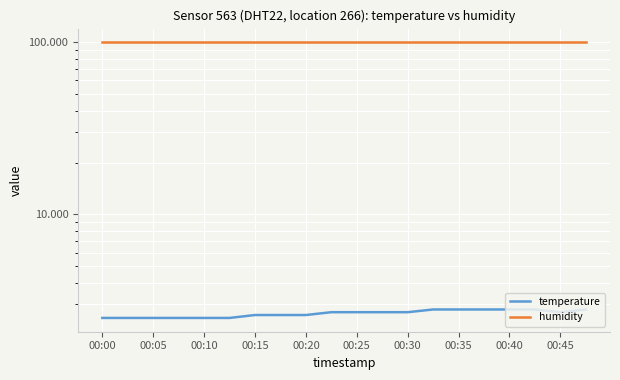

In temperature, how many points are lower than both neighbors (excluding endpoints)?

1